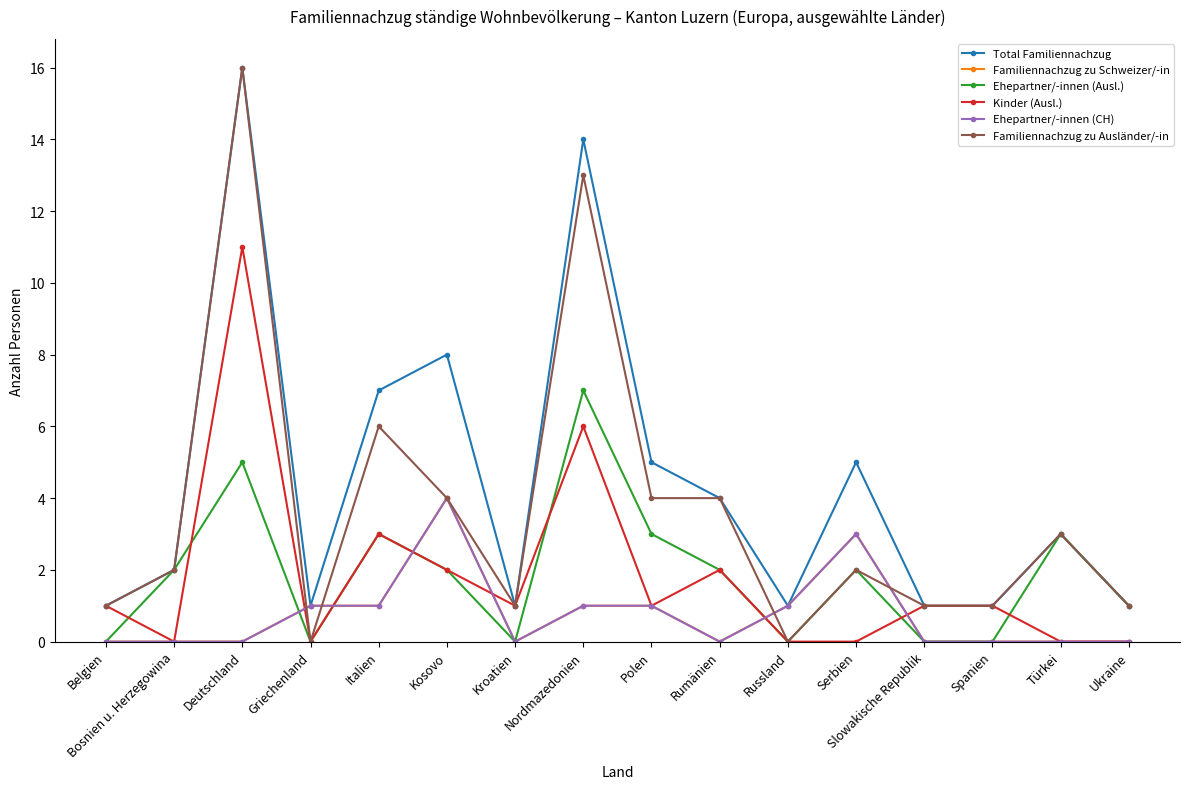

Where is the first local maximum for Ehepartner/-innen (CH)?

Kosovo